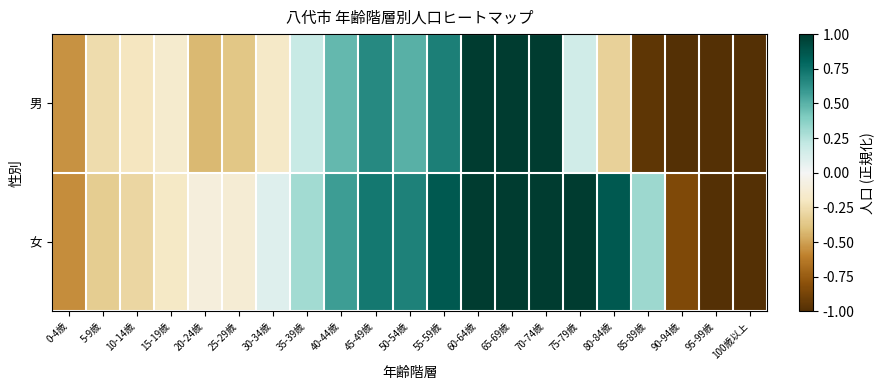

List the series in order of their overall mean, lowest first.

男, 女